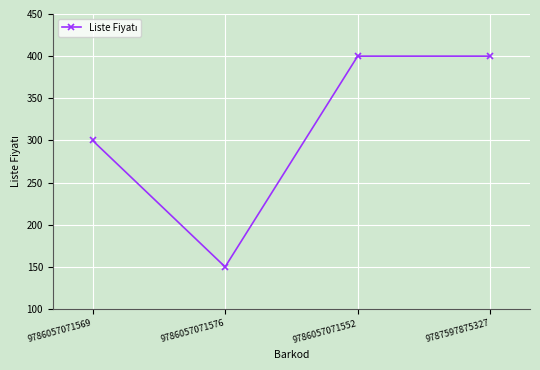

Where is the data nearest to the value 275?

9786057071569